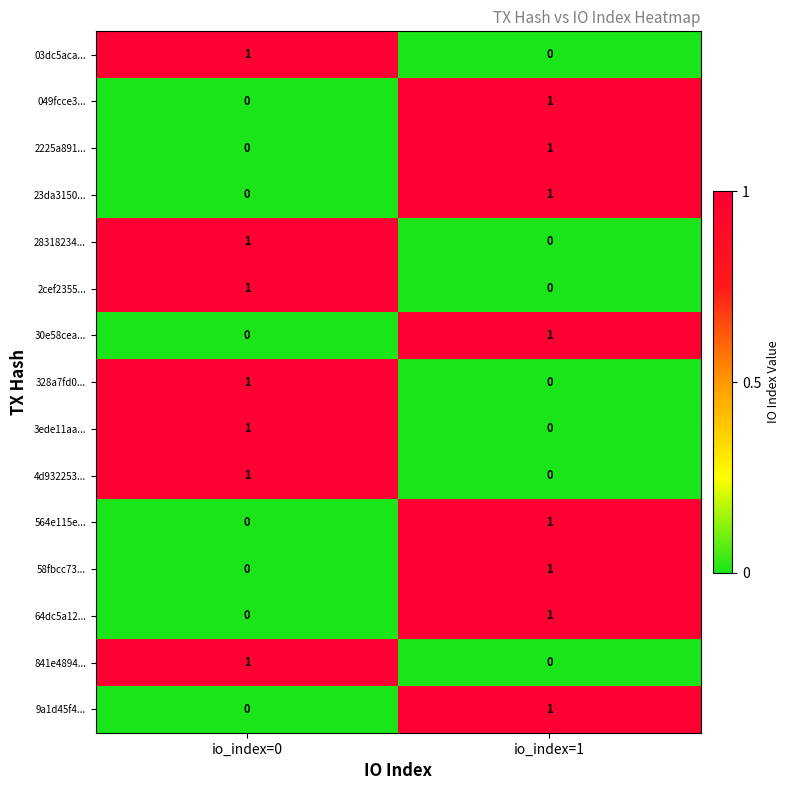

The value of 30e58cea... at io_index=1 is 1. True or false?

True